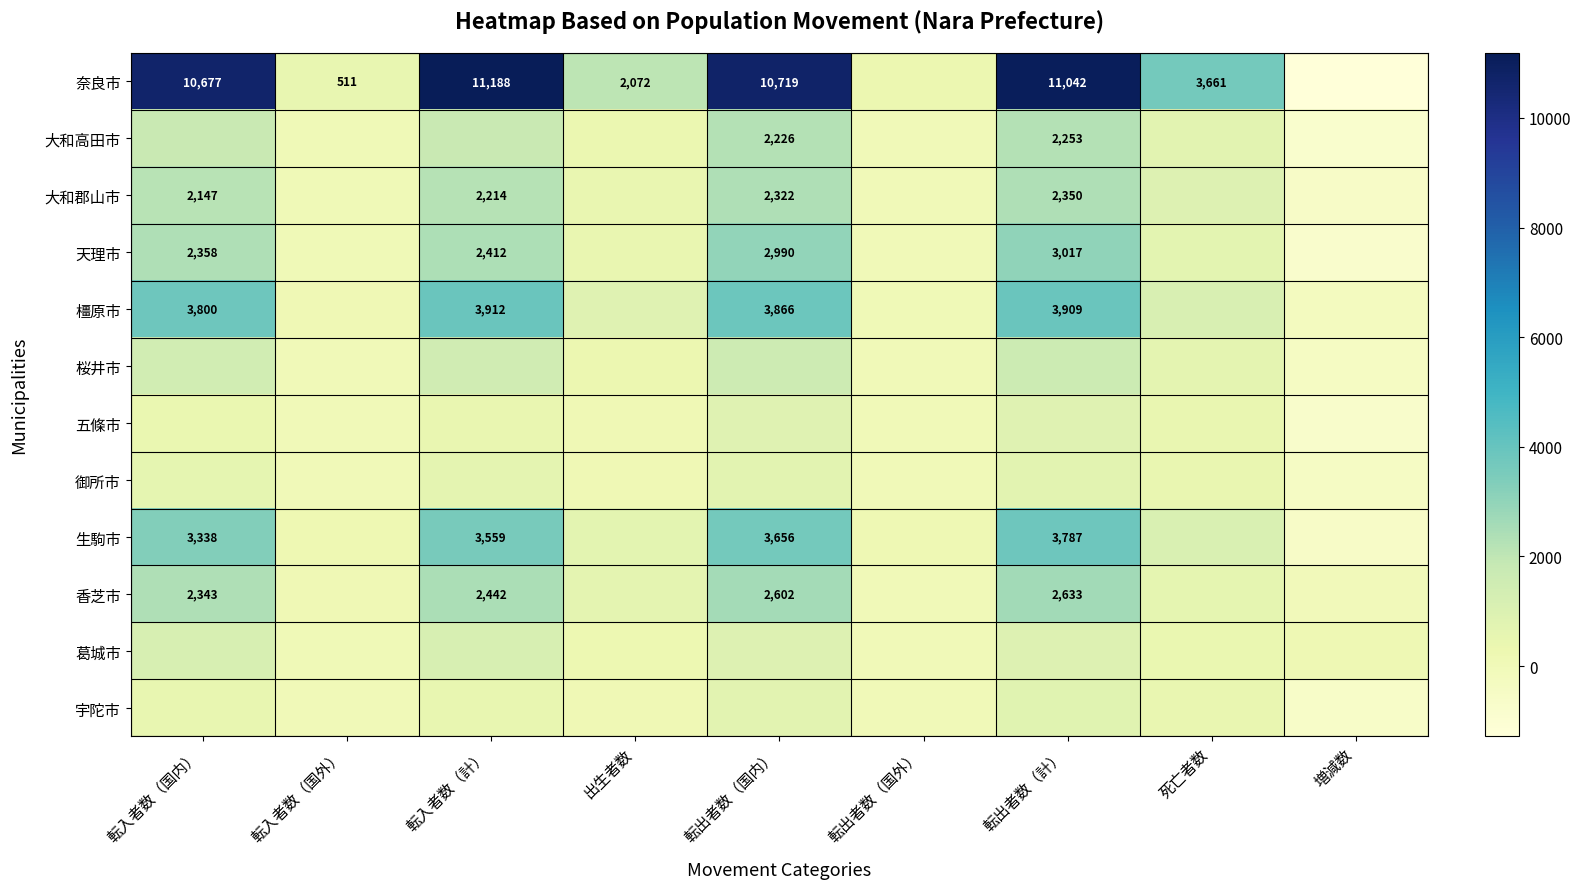

The value of 奈良市 at 転入者数（計） is 11188. True or false?

True